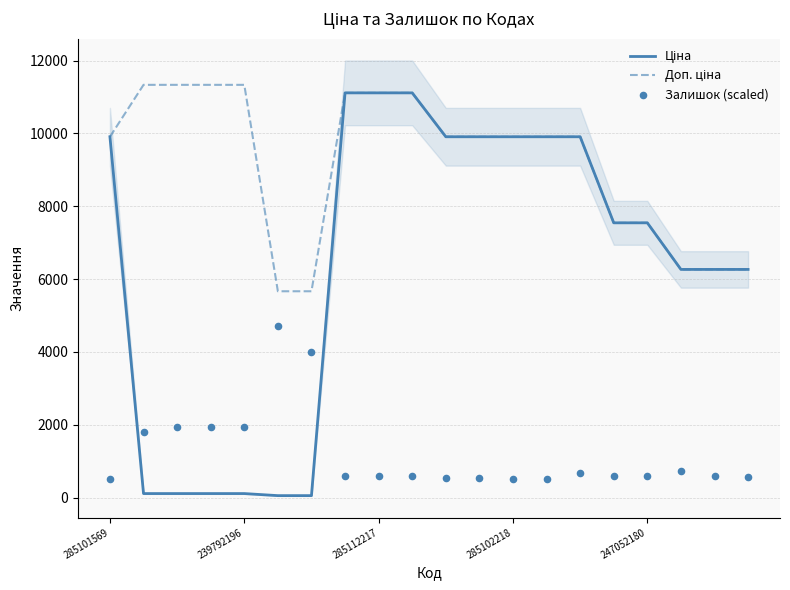

Which series contains the highest Y value?

Доп. ціна